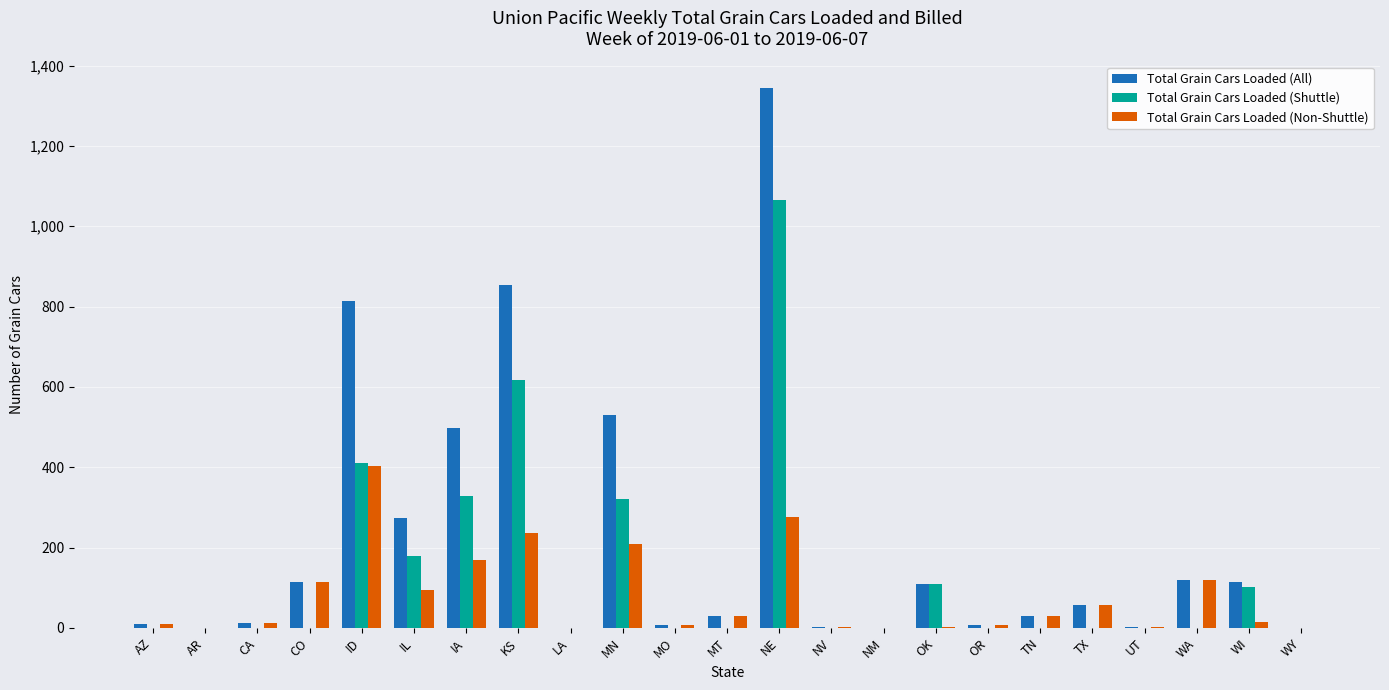

At which category does the chart reach its peak across all series?

NE